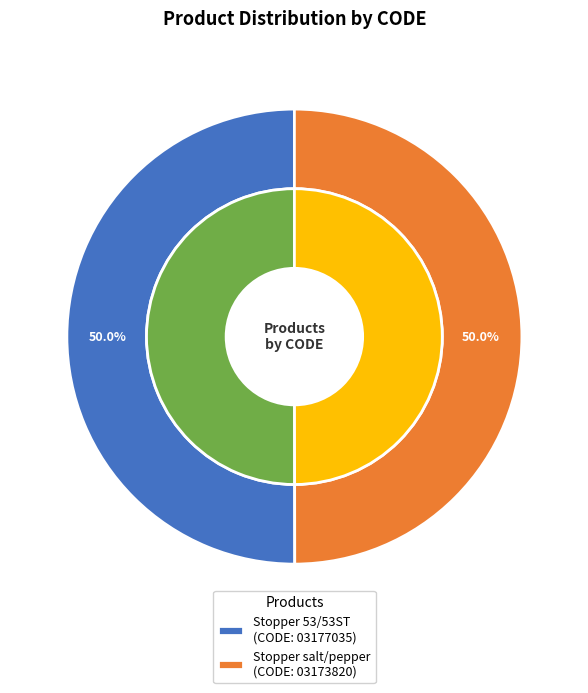

To the nearest percent, what is the average slice percentage?

50%